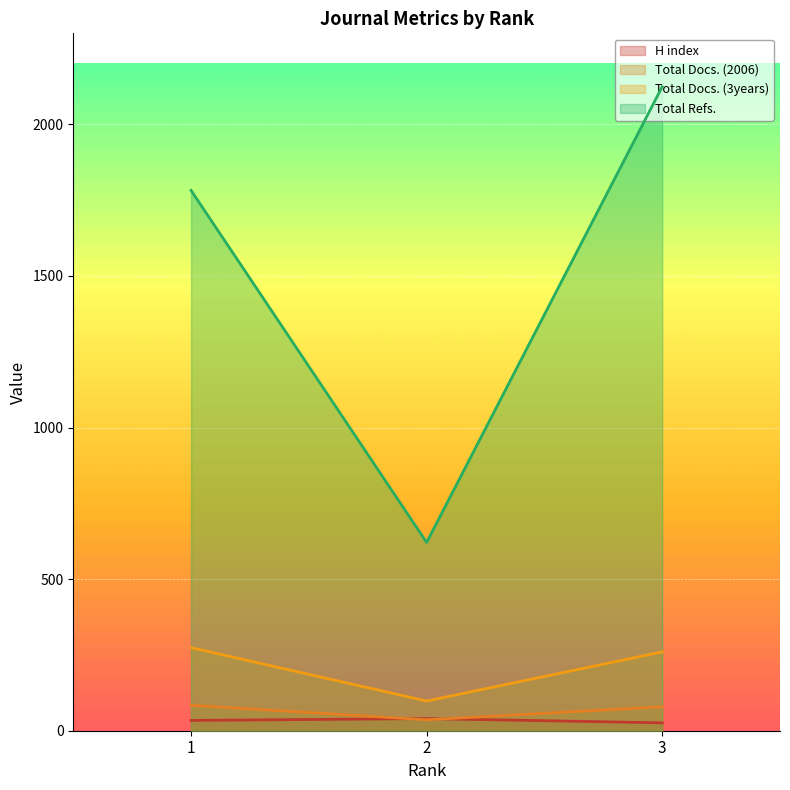

Reading right to left, list all the values displayed in this chart.

H index: 26	40	34
Total Docs. (2006): 79	36	84
Total Docs. (3years): 260	98	274
Total Refs.: 2124	621	1782